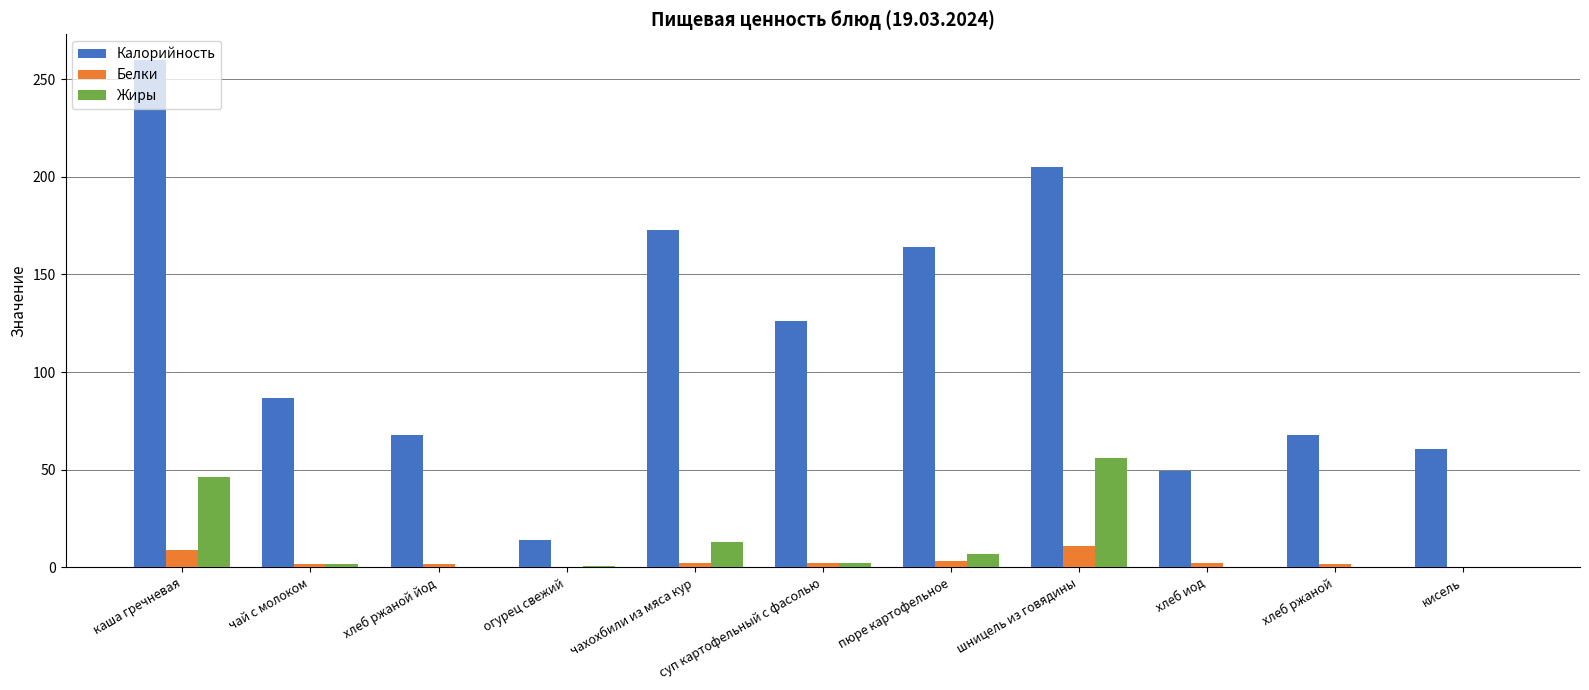

Which series has the largest total across all categories?

Калорийность